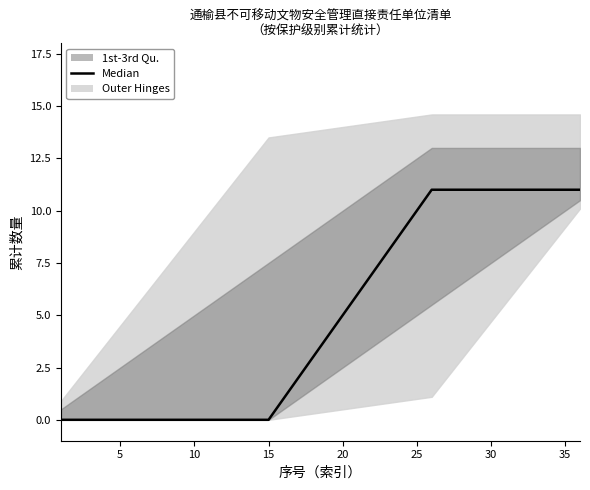

Where does the data first go above 4?

20